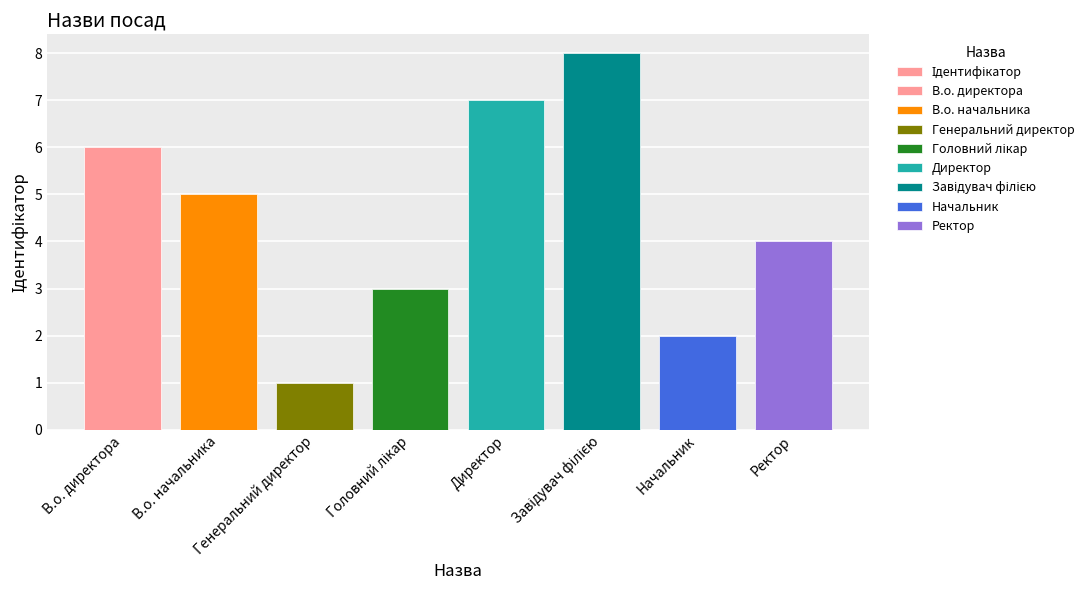

The chart shows a value of 8 at Завідувач філією. True or false?

True